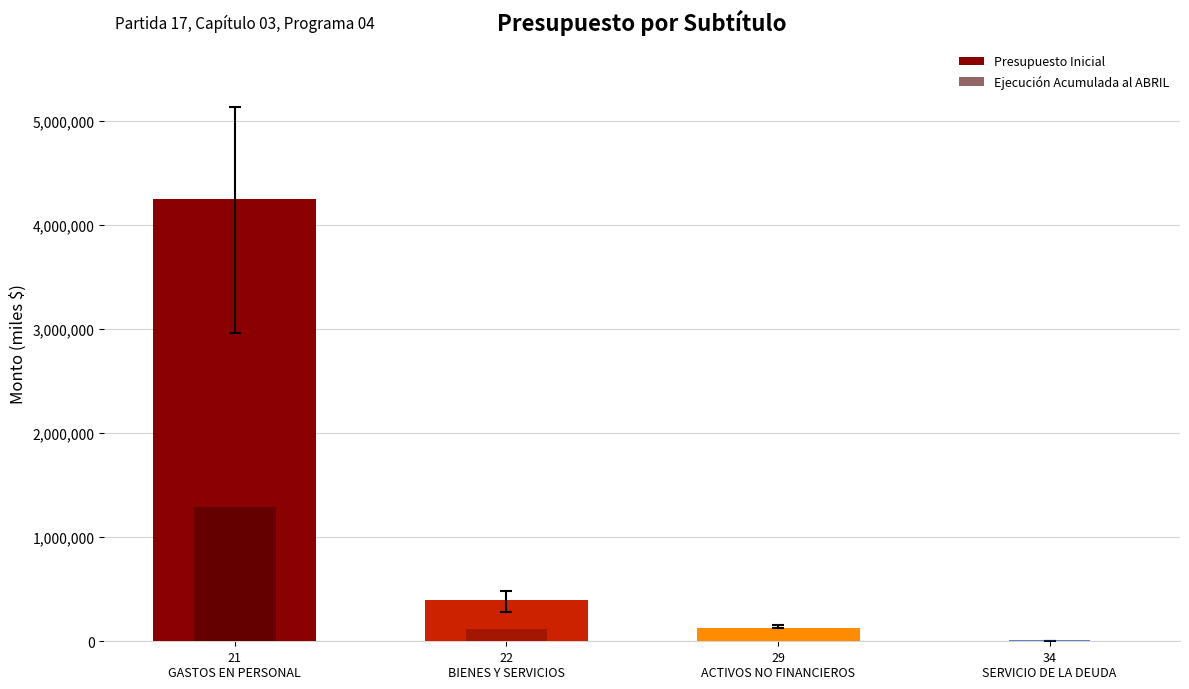

Reading right to left, extract all data points from this chart.

Presupuesto Inicial: 0	123120	400426	4249741
Ejecución Acumulada al ABRIL: 11190	0	119405	1291716